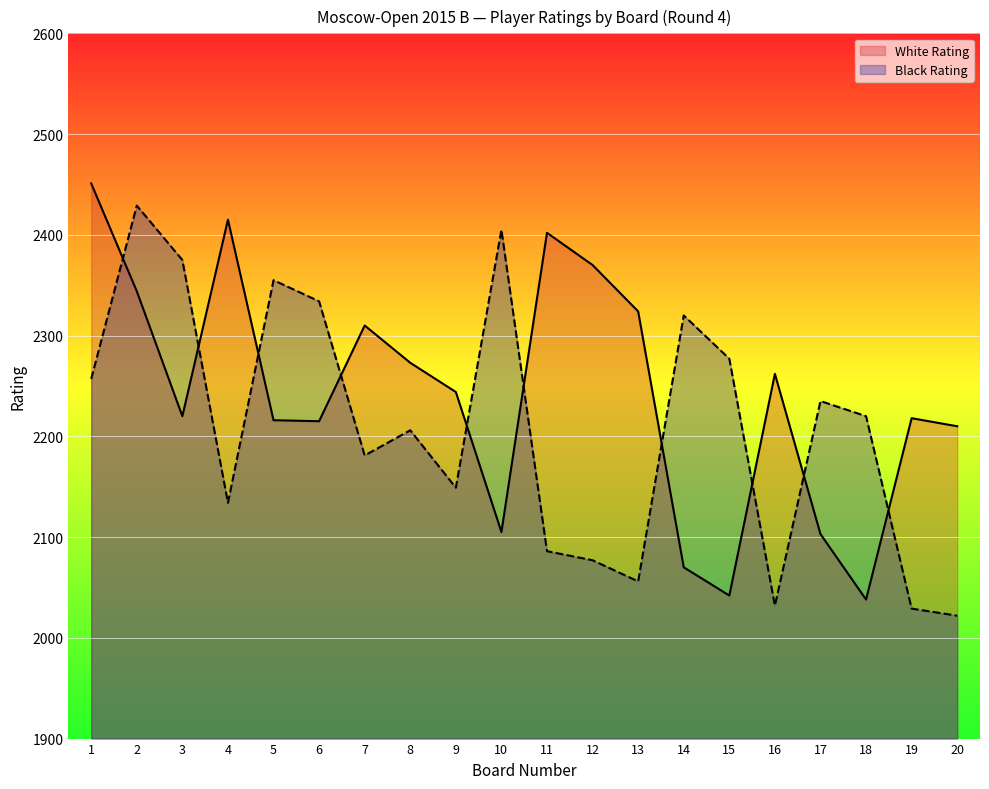

True or false: Black Rating has more than 2 points higher than both neighbors.

True